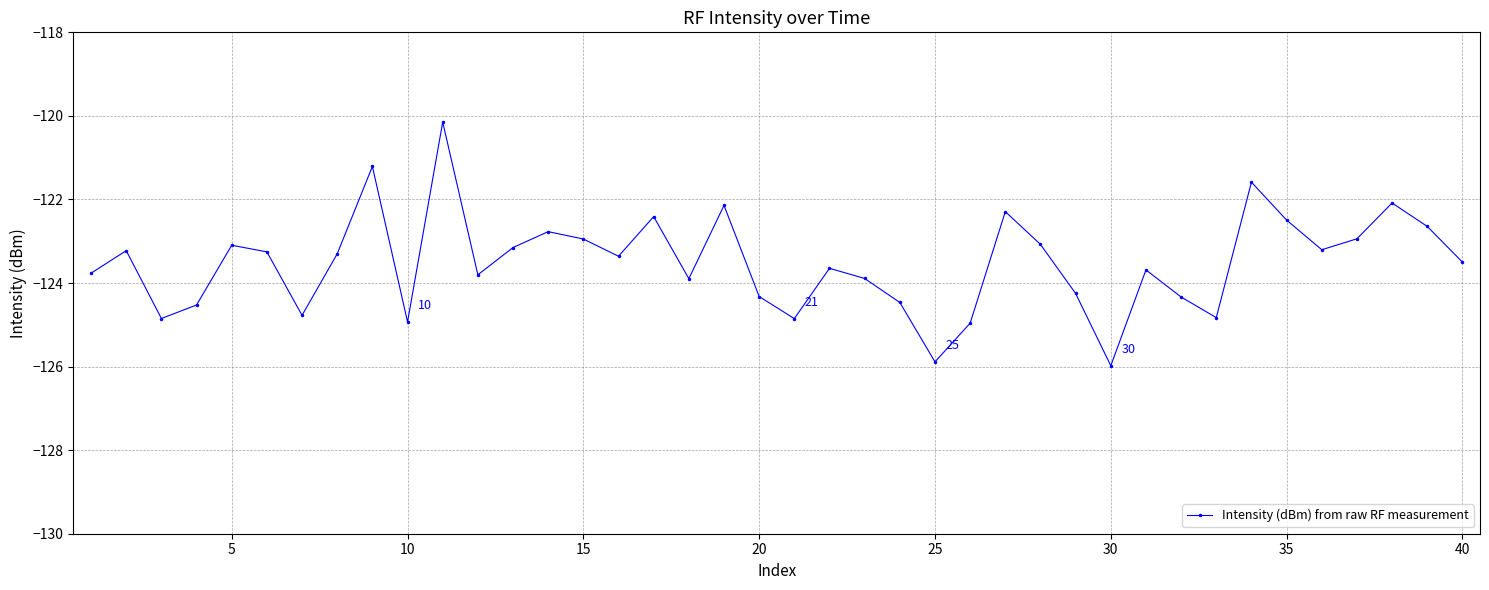

What is the value of the 37th point from the left?

-122.9